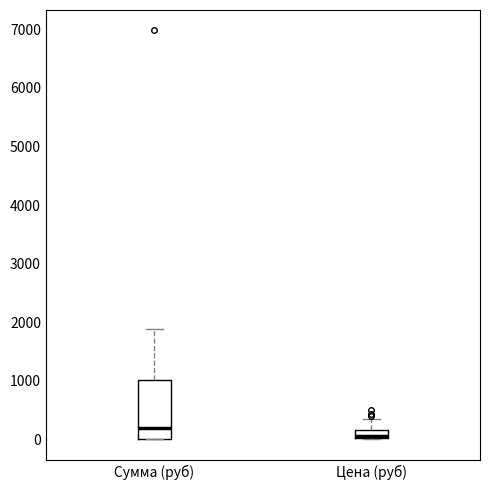

Where does the upper whisker of the box for Цена (руб) end on the y-axis? The values are not printed on the chart, so give them approximately, as read against the axis.

400